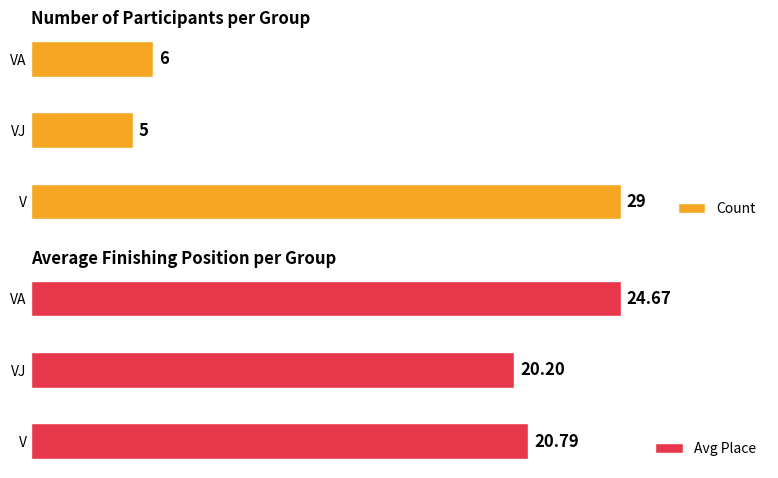

At which label does Count reach its peak?

V